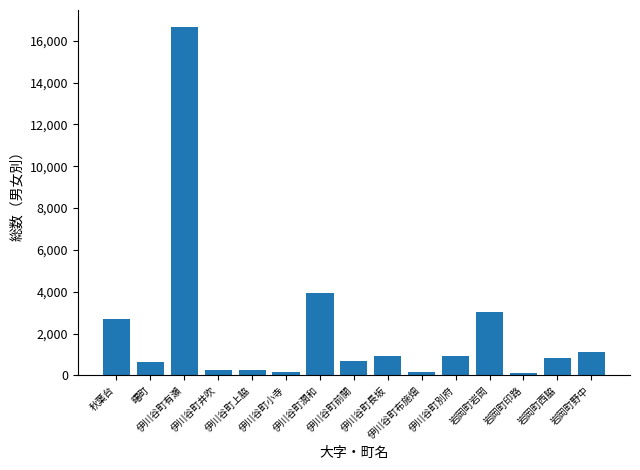

Read the value at 岩岡町印路, to the nearest 50.

100